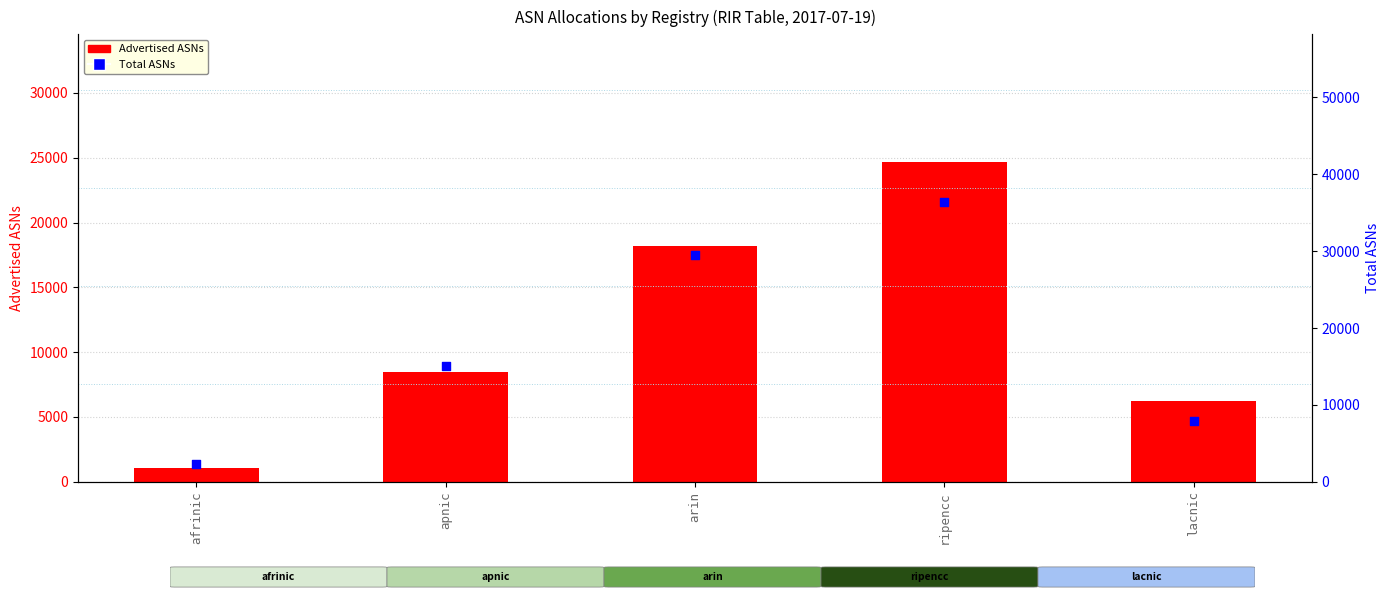

Which series reaches the minimum Y coordinate?

Advertised ASNs